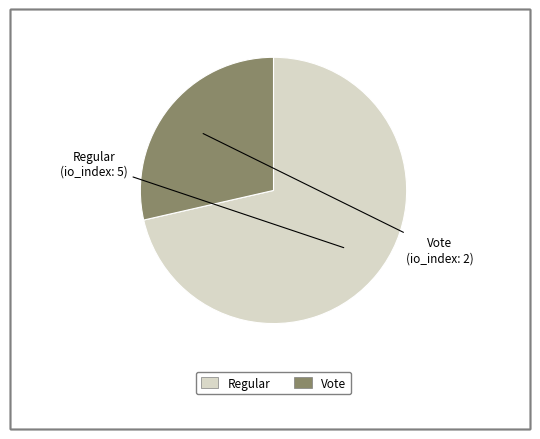

Do Regular and Vote together represent more than half of the pie?

Yes